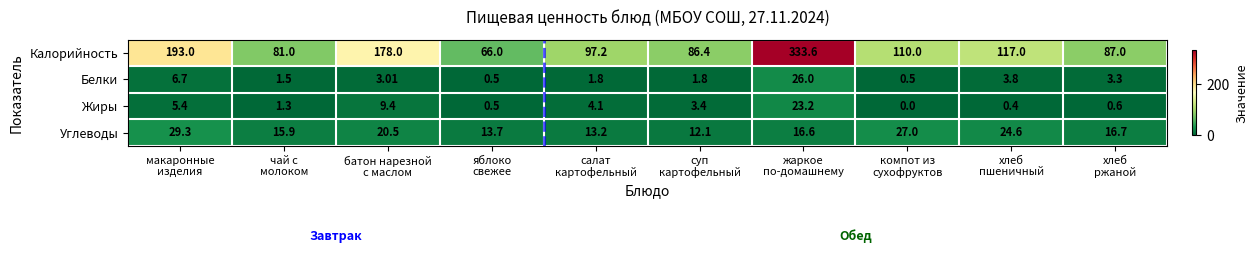

Which series has the widest spread of values?

Калорийность